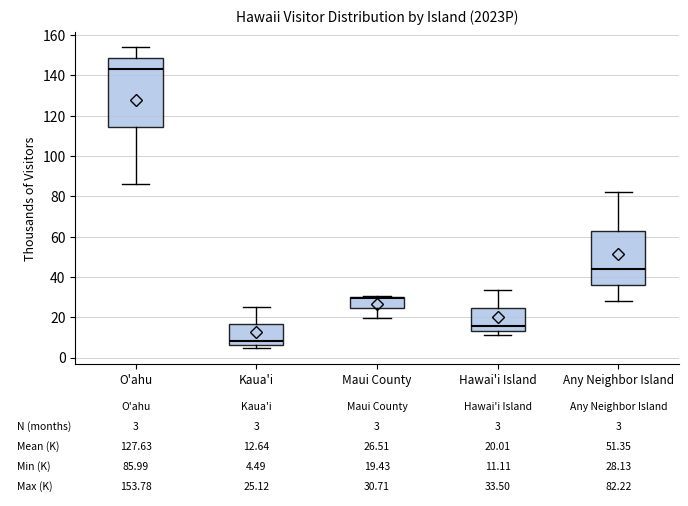

Which box is the tallest, from its lower edge to its upper edge?

O'ahu